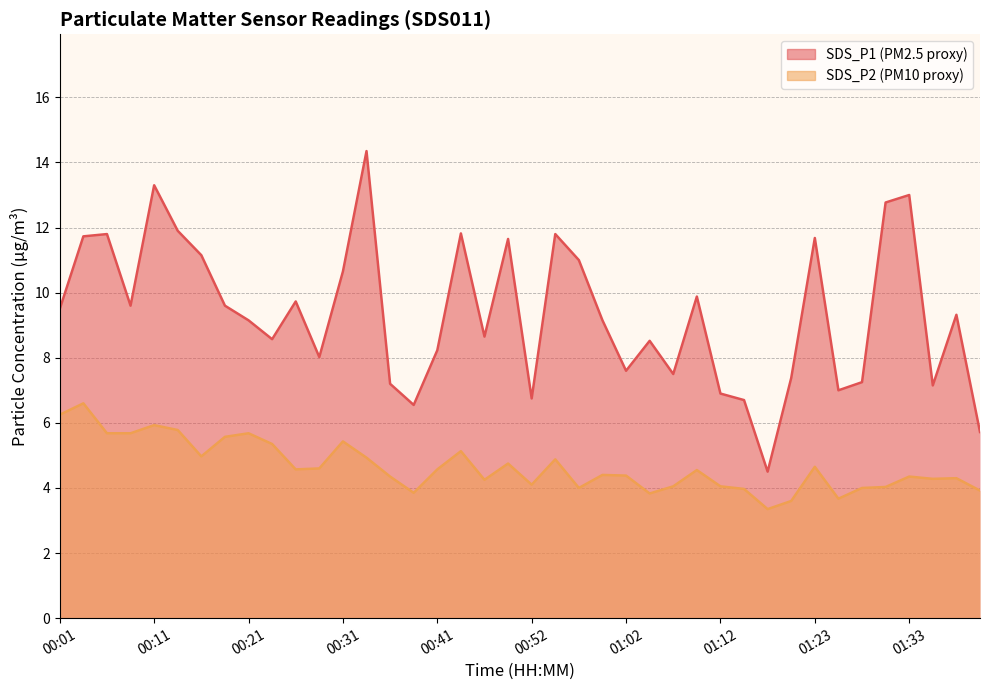

At which category is the sum across all series the highest?

00:33